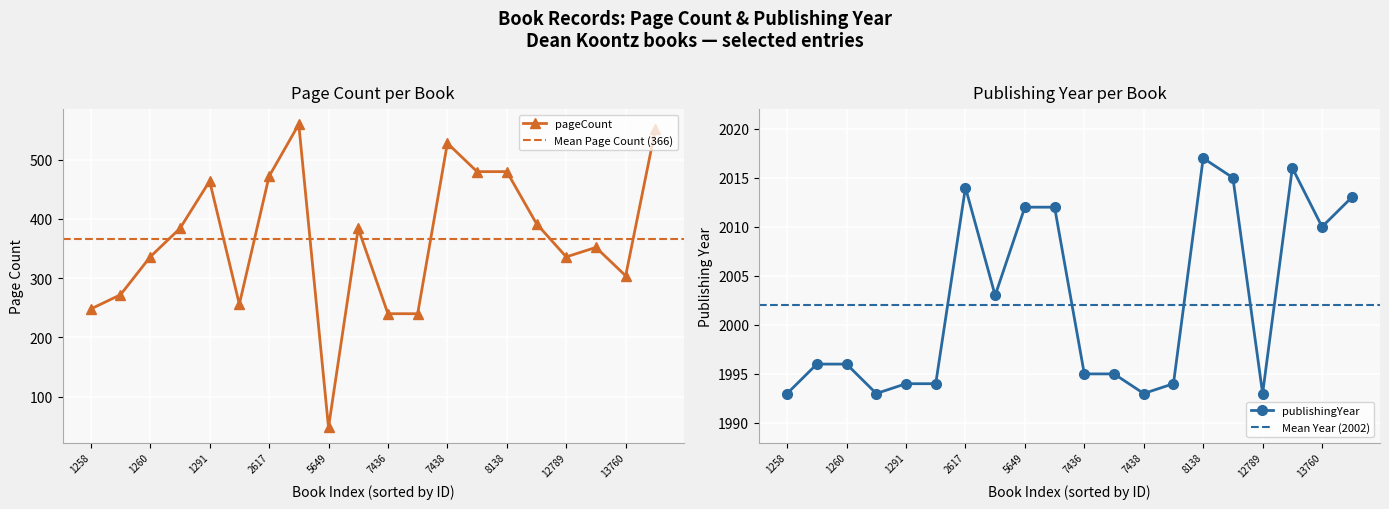

True or false: pageCount has a value of 174 at 7439.

False